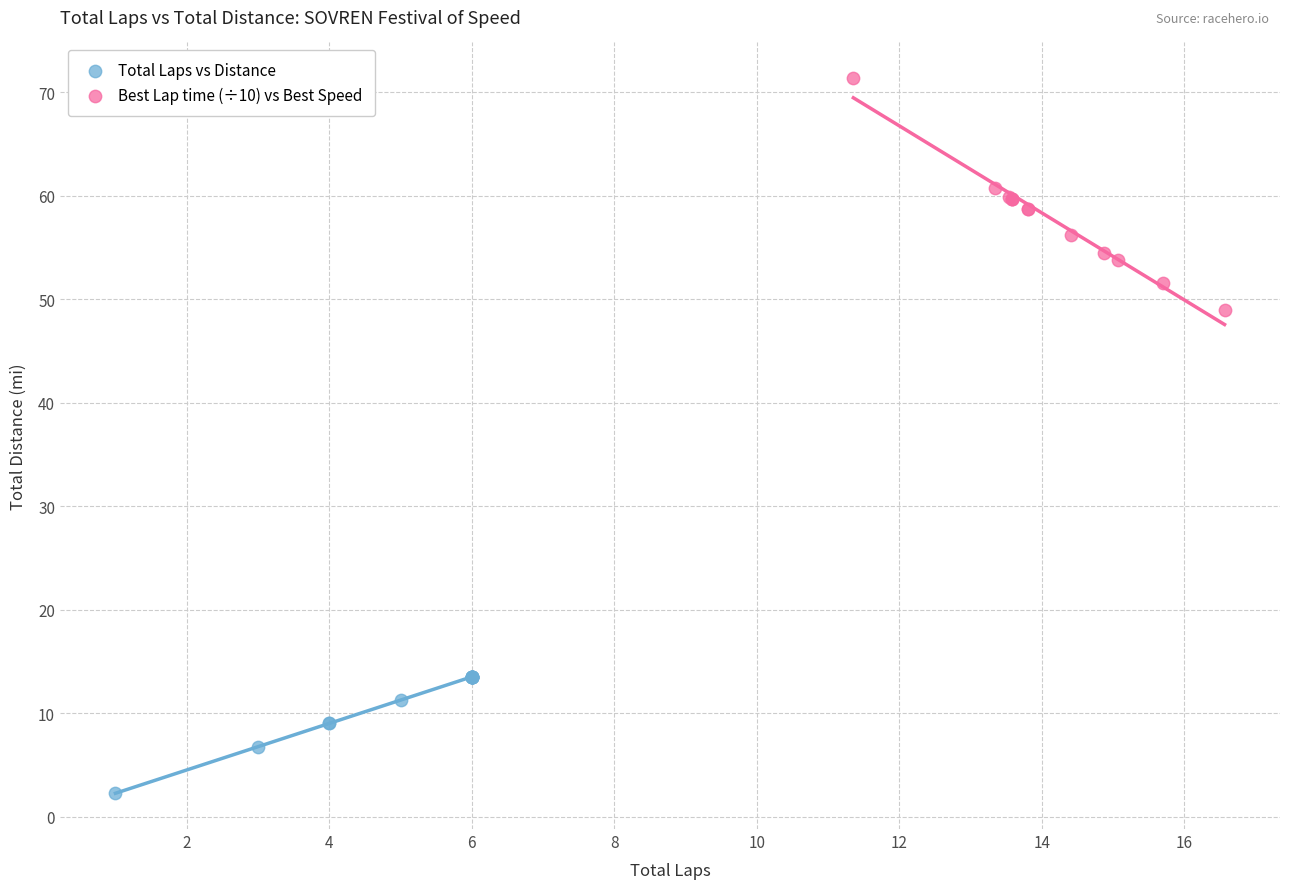

What are all the series names shown in the legend?

Total Laps vs Distance, Best Lap time (÷10) vs Best Speed